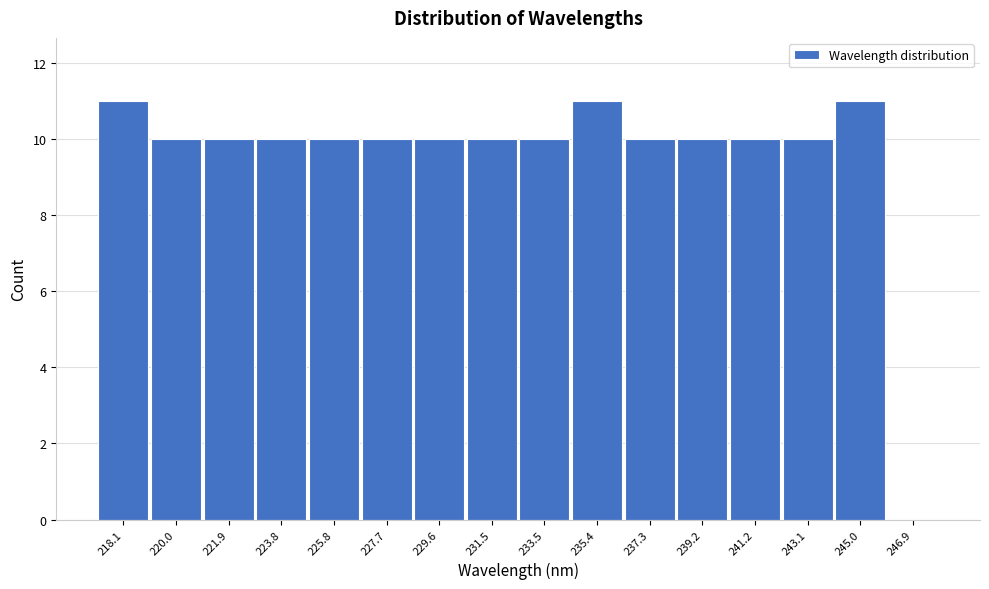

Reading right to left, list all the values displayed in this chart.

246.9=0	245.0=11	243.1=10	241.2=10	239.2=10	237.3=10	235.4=11	233.5=10	231.5=10	229.6=10	227.7=10	225.8=10	223.8=10	221.9=10	220.0=10	218.1=11